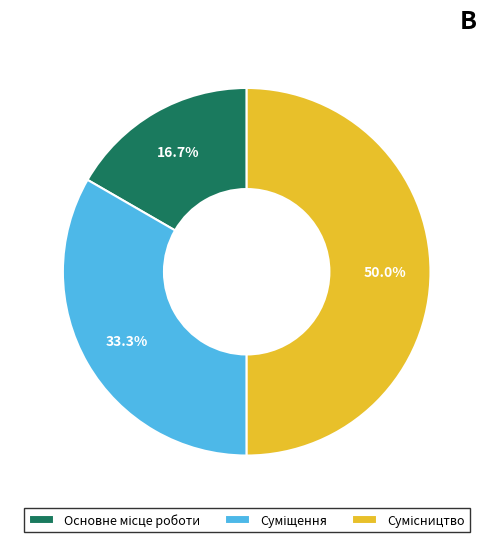

How many segments does this pie chart have?

3